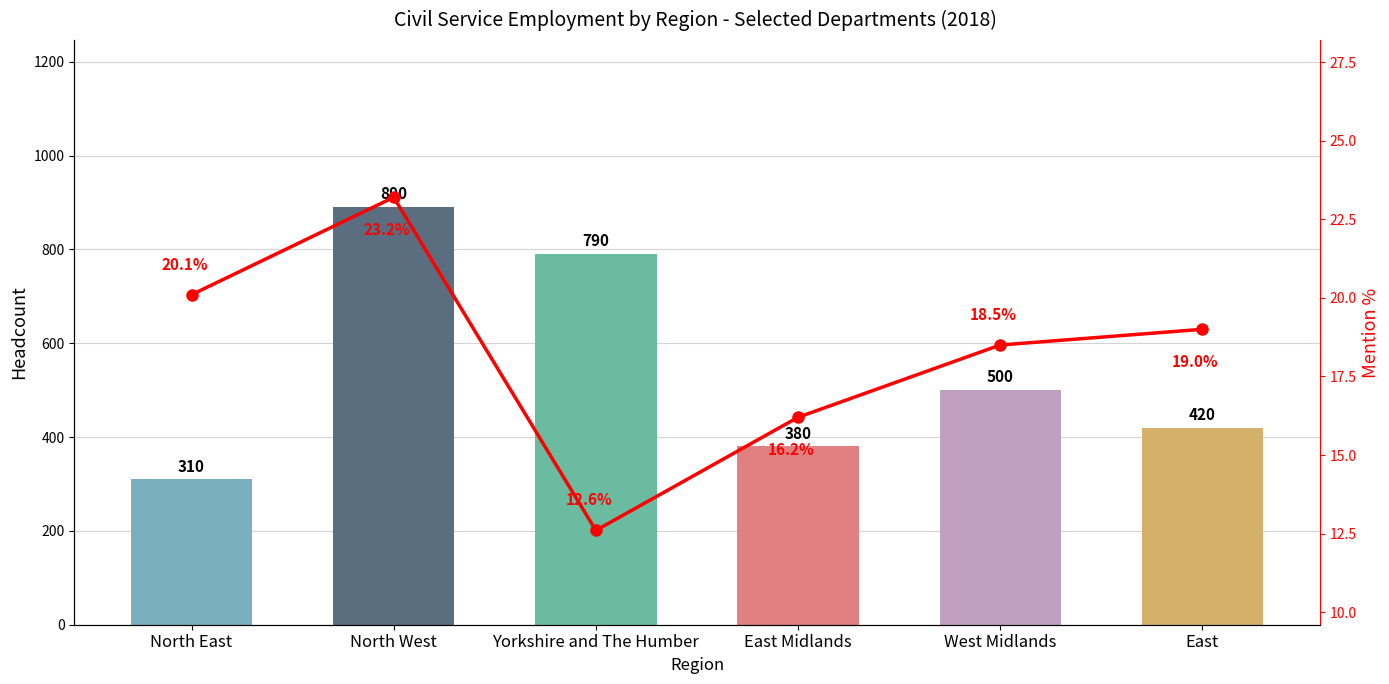

What is the minimum value shown in the chart?

12.6